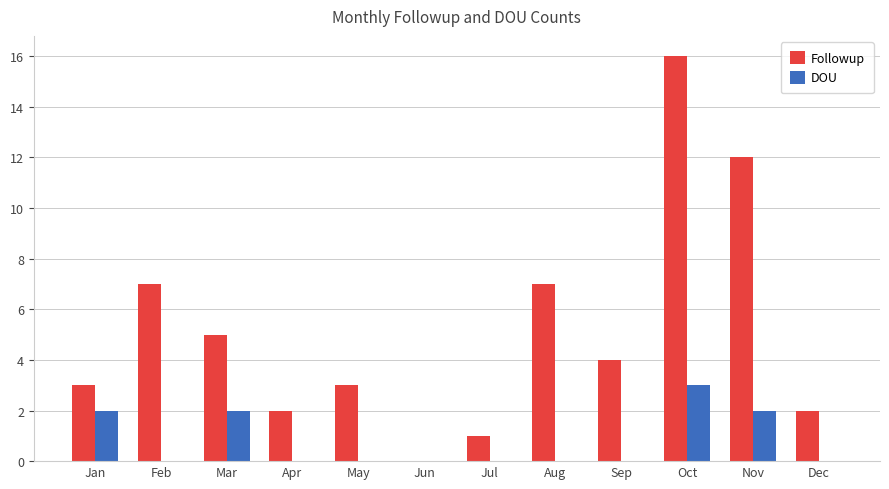

How many positive values does the Followup series have?

11